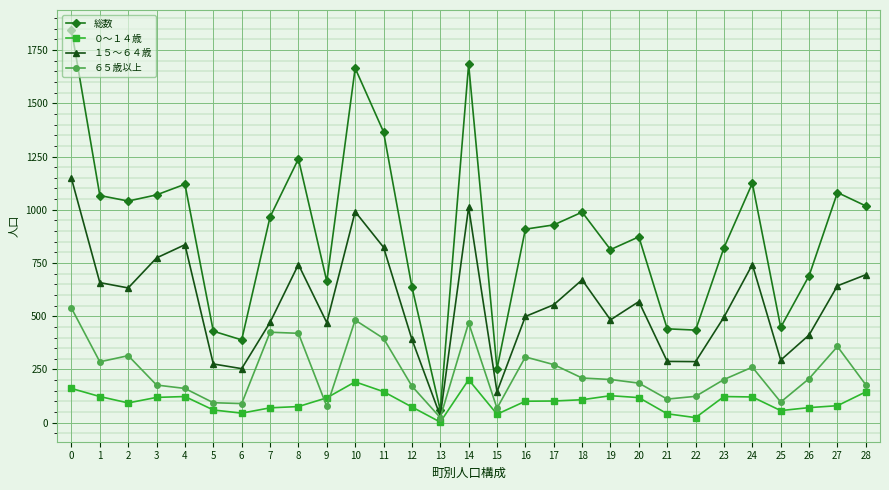

What is the average value of the 総数 series?

899